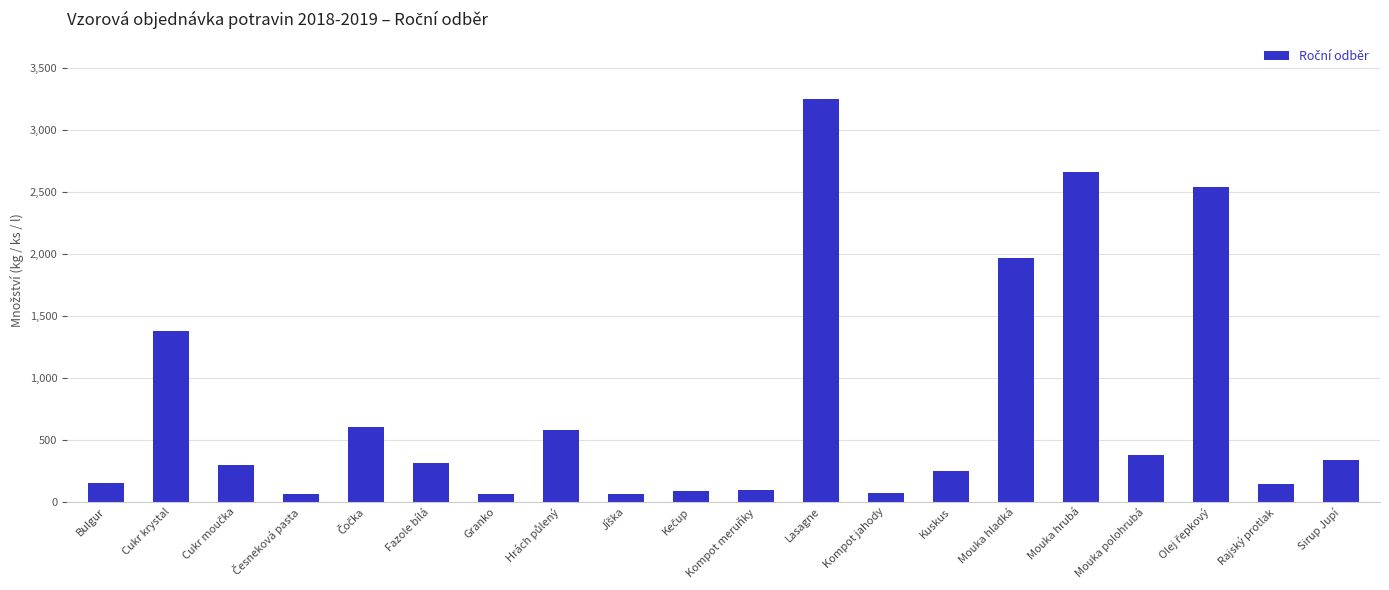

What is the value of the 8th bar from the left?

575